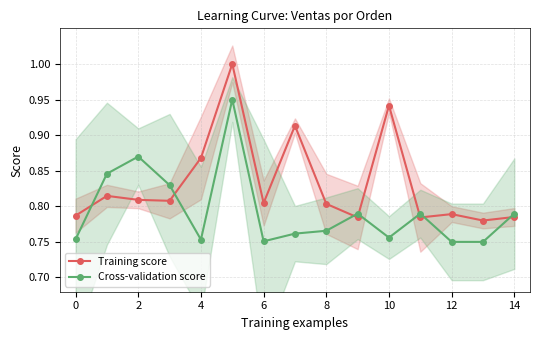

Is it true that Training score equals 0.2 at 12?

False